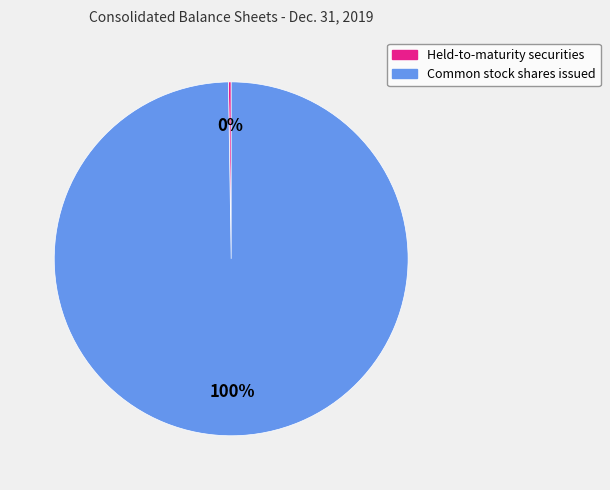

Which category accounts for the majority?

Common stock shares issued